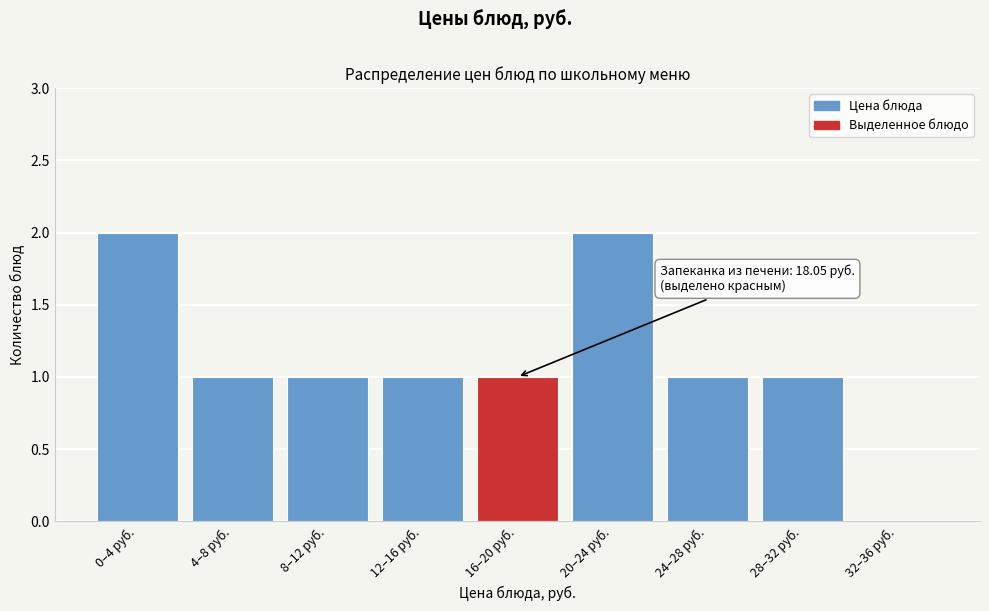

Reading right to left, what are all the values shown in this chart?

32–36 руб.=0	28–32 руб.=1	24–28 руб.=1	20–24 руб.=2	16–20 руб.=1	12–16 руб.=1	8–12 руб.=1	4–8 руб.=1	0–4 руб.=2